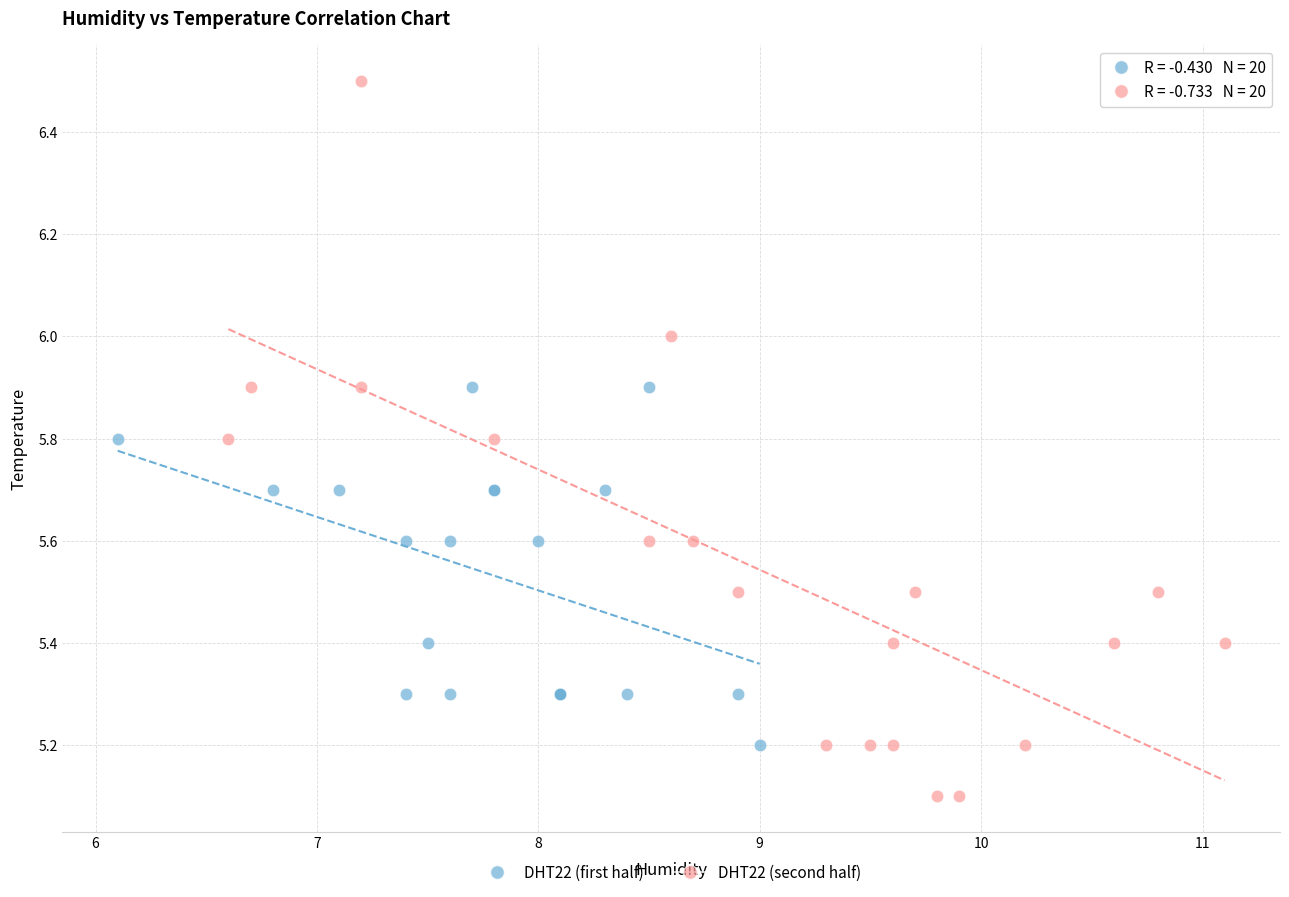

Which series contains the highest Y value?

DHT22 (second half)